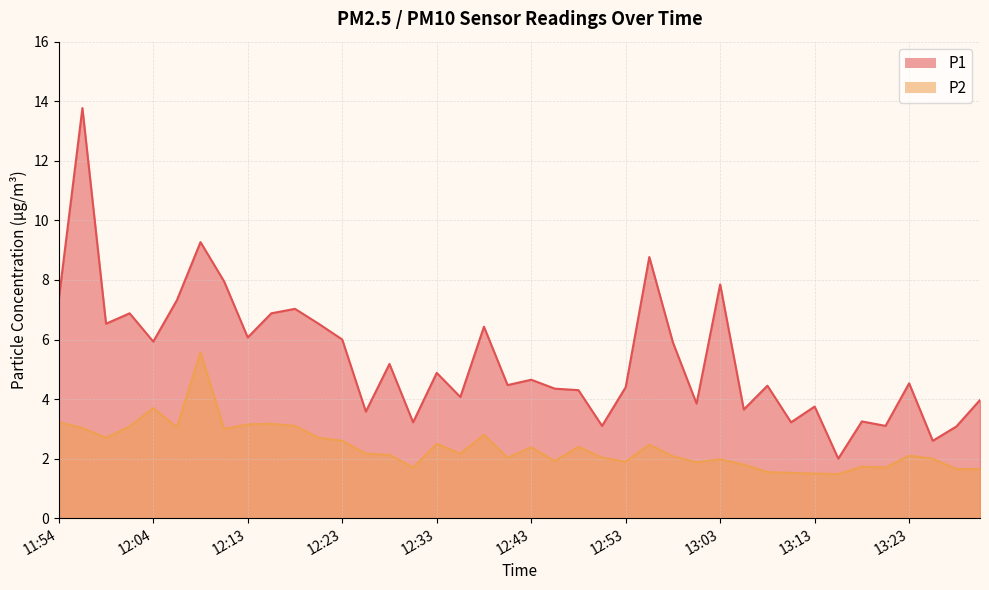

True or false: P1 and P2 cross at least once.

False